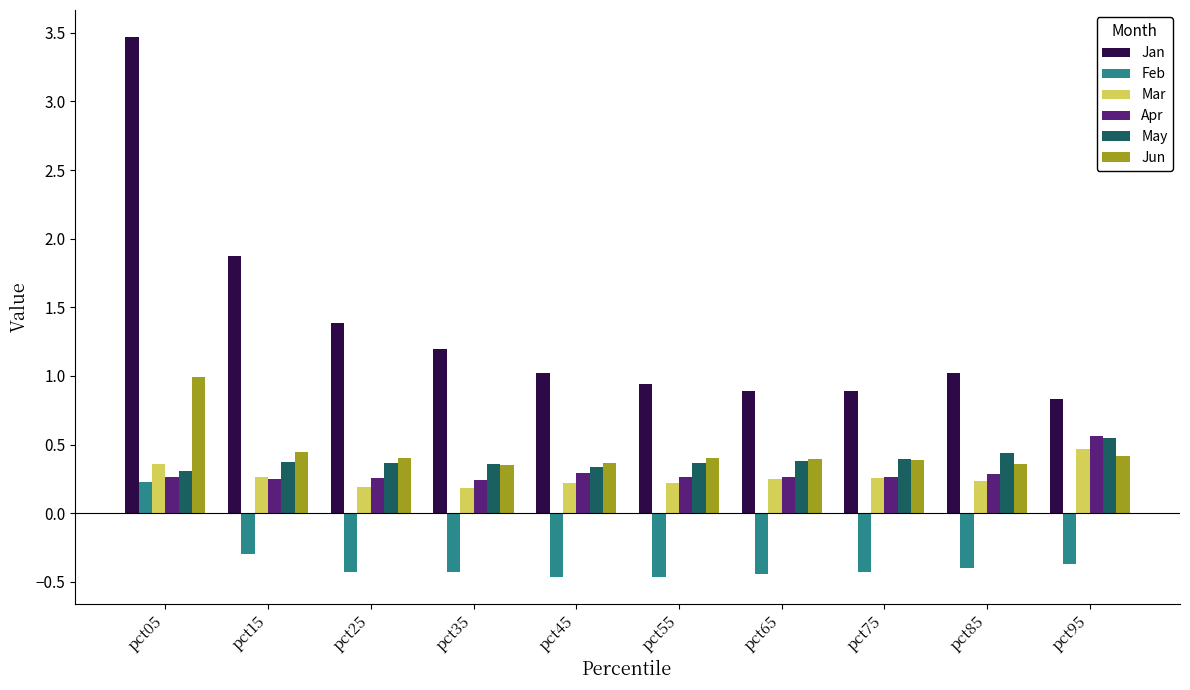

Which category has the highest value in the May series?

pct95